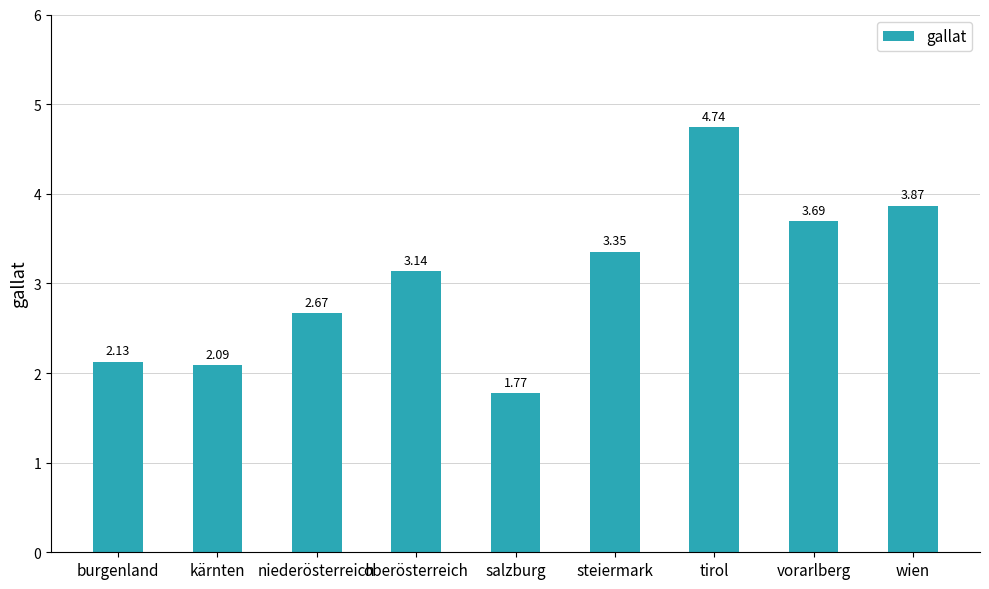

List the labels in order of value, largest first.

tirol, wien, vorarlberg, steiermark, oberösterreich, niederösterreich, burgenland, kärnten, salzburg